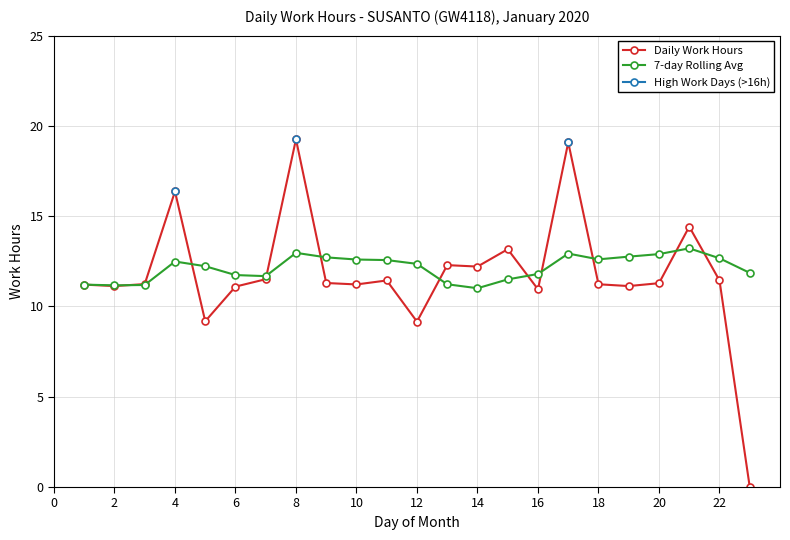

The Daily Work Hours series shows 11.2 at 18. True or false?

True